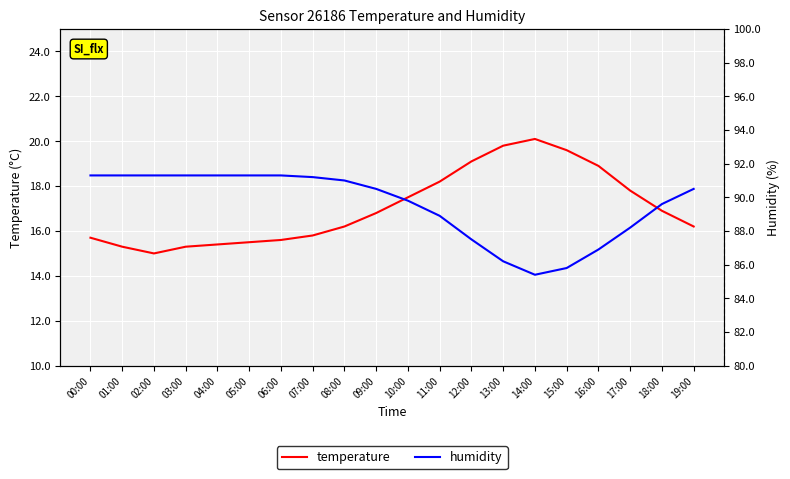

The value of humidity at 19:00 is 90.5. True or false?

True